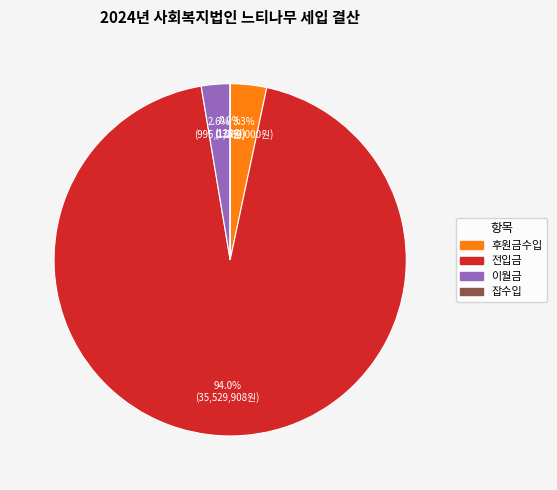

How much of the chart is everything except 이월금?

97.4%